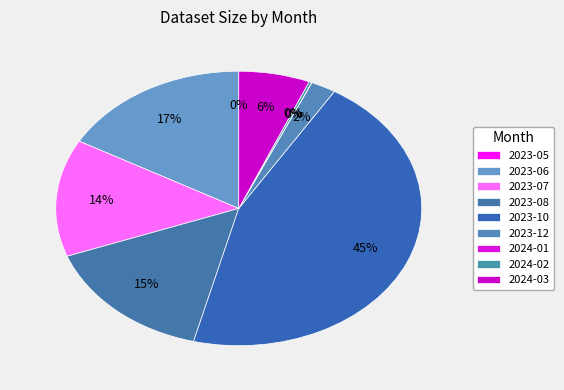

Between 2024-03 and 2023-05, which is larger?

2024-03